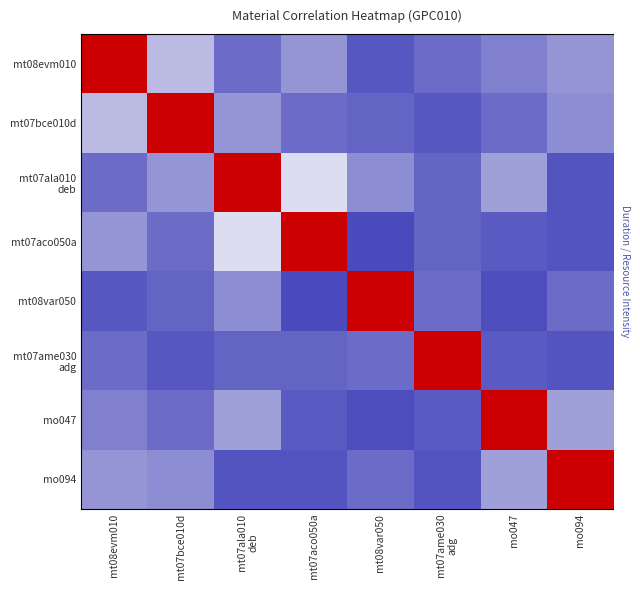

What is the difference between the mt07ala010 deb values at mt07aco050a and mt08evm010?

0.6